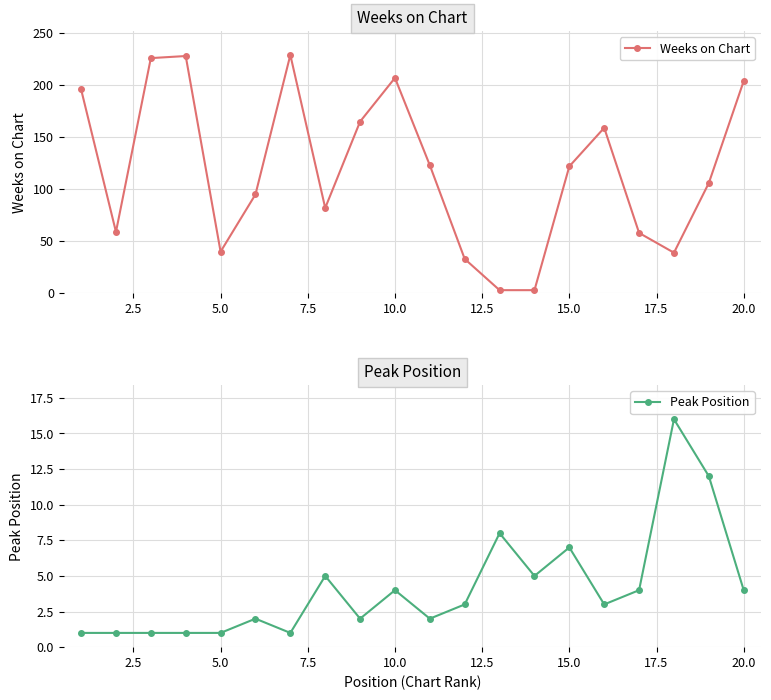

What is the maximum value for Weeks on Chart?

229